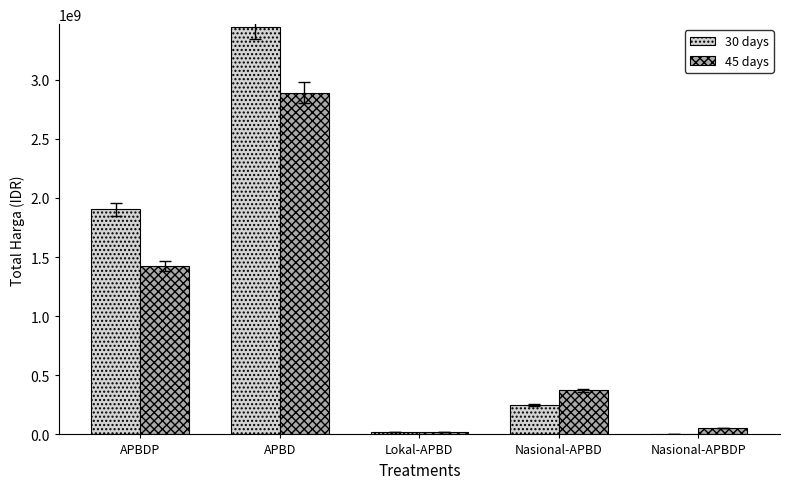

At which label does 30 days first exceed 250350000?

APBDP